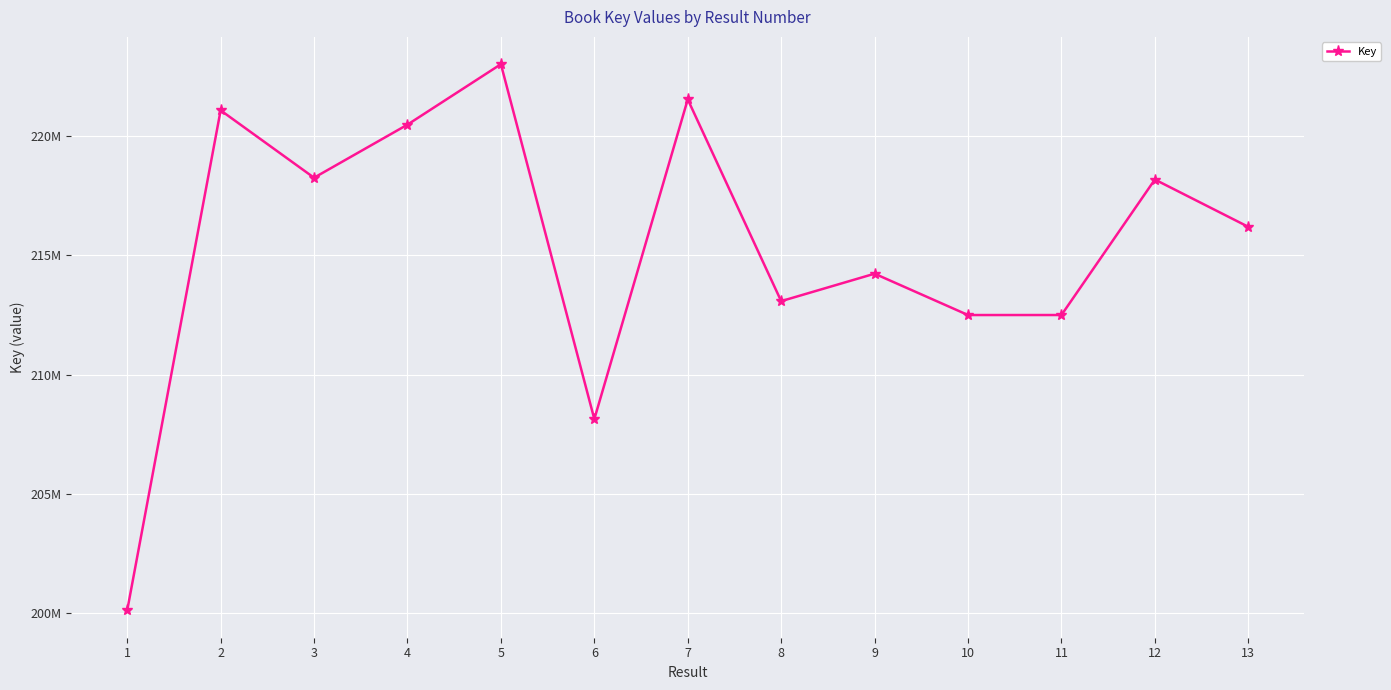

List the labels in order of value, smallest first.

1, 6, 10, 11, 8, 9, 13, 12, 3, 4, 2, 7, 5